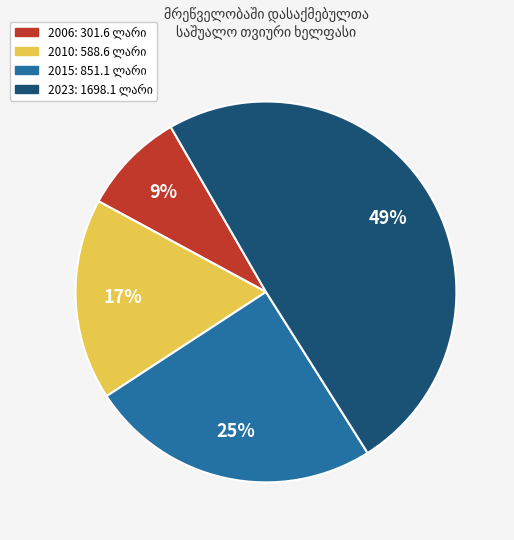

Is there any slice that represents more than half of the pie?

No